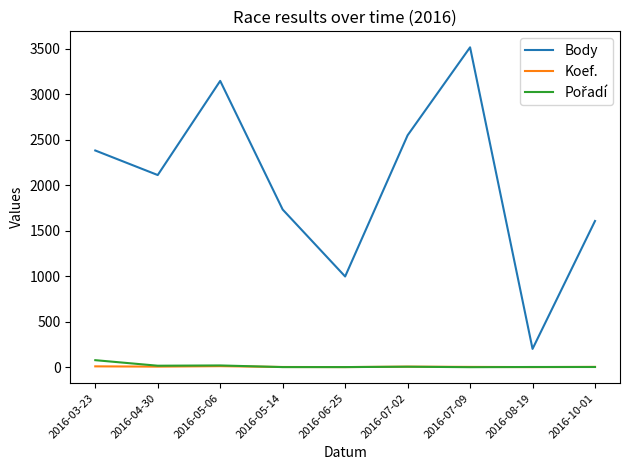

At which category does the chart reach its peak across all series?

2016-07-09